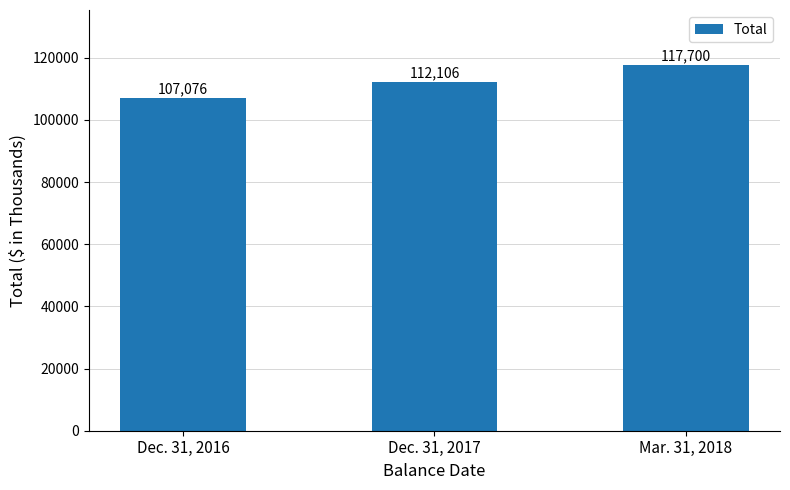

List the labels in order of value, smallest first.

Dec. 31, 2016, Dec. 31, 2017, Mar. 31, 2018